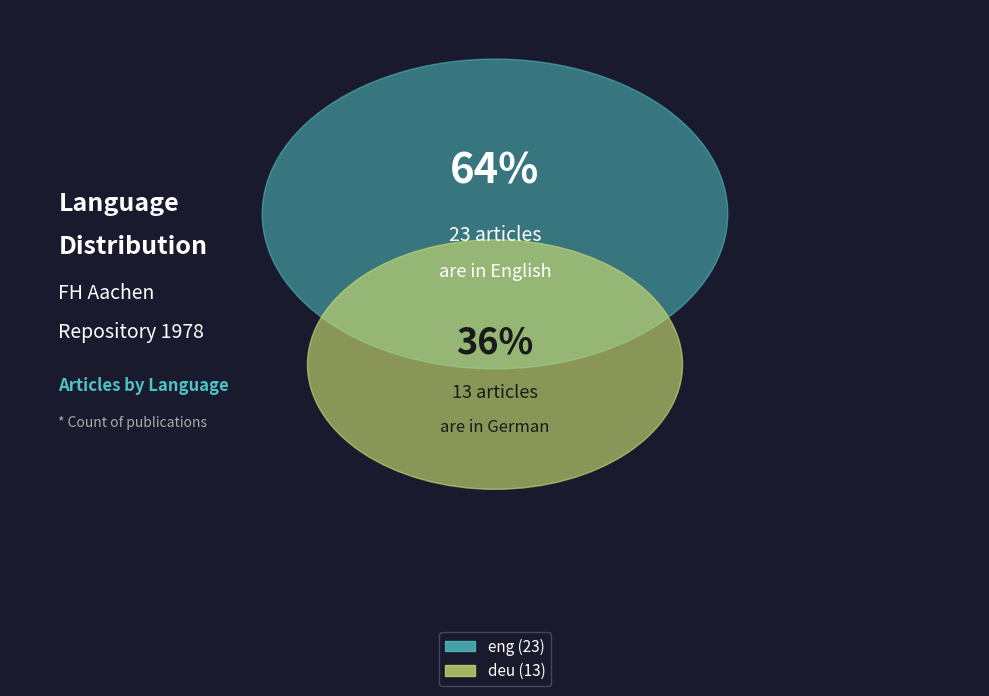

Rank the categories by value from highest to lowest.

eng, deu